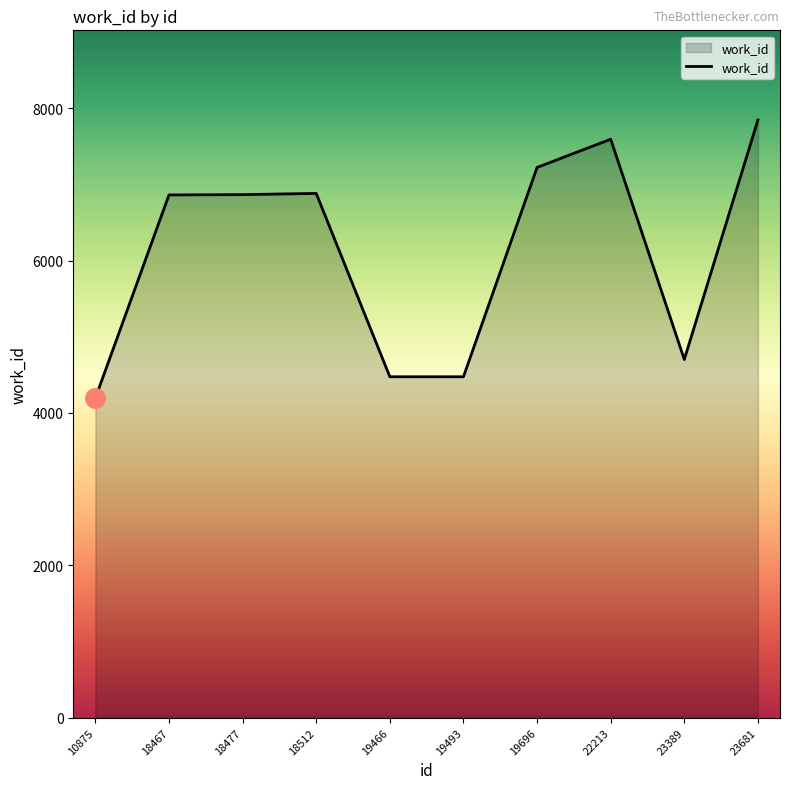

What is the difference between the maximum and minimum values?

3651